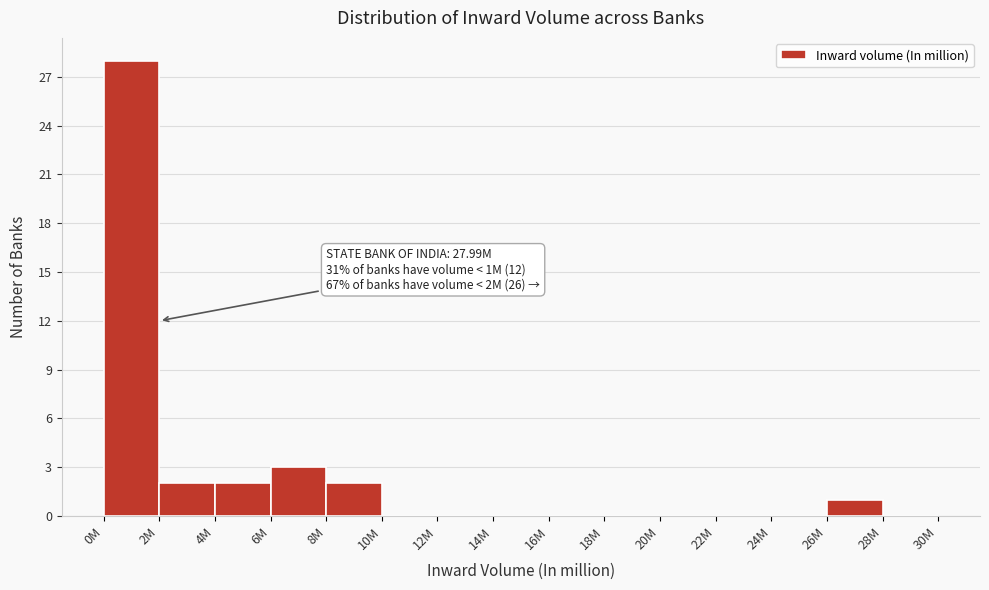

Reading left to right, transcribe all the data shown in this chart.

0M=28	2M=2	4M=2	6M=3	8M=2	10M=0	12M=0	14M=0	16M=0	18M=0	20M=0	22M=0	24M=0	26M=1	28M=0